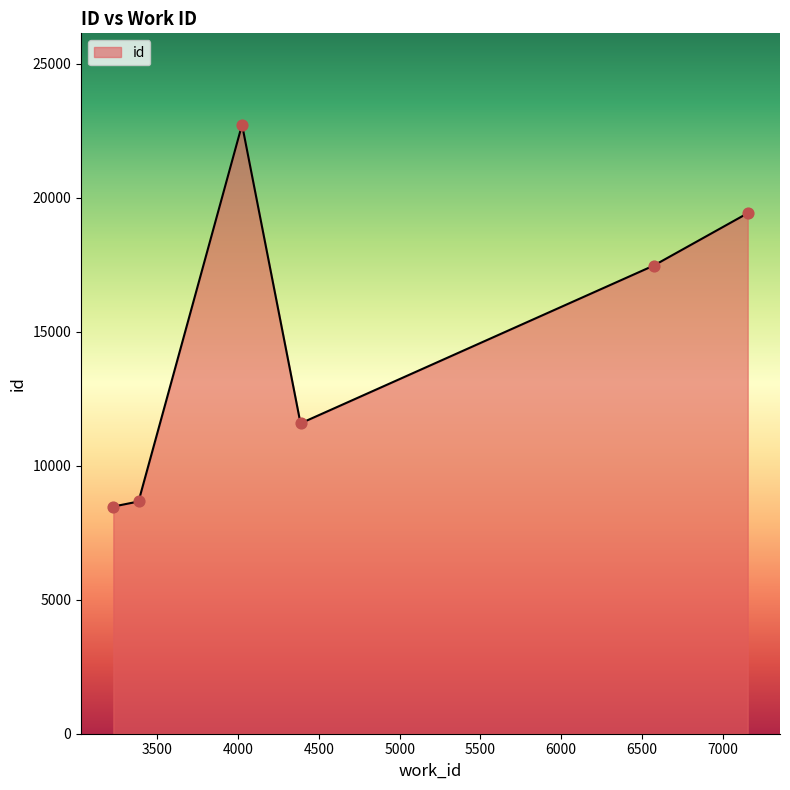

True or false: there are more than 2 points higher than both neighbors.

False